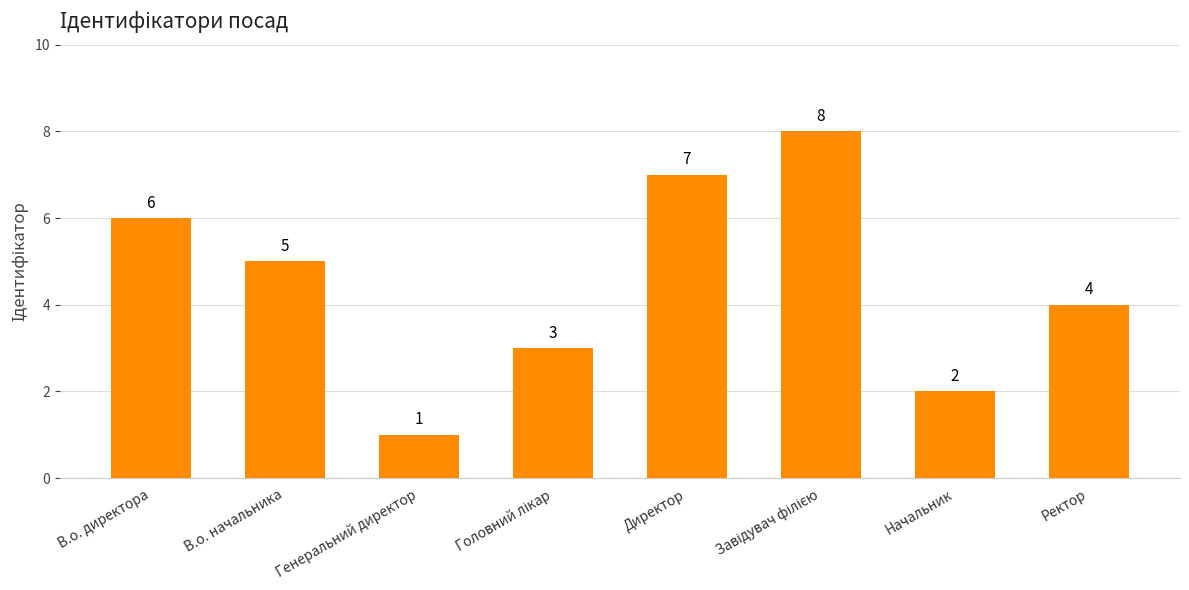

What is the sum of the values at В.о. директора and Директор?

13